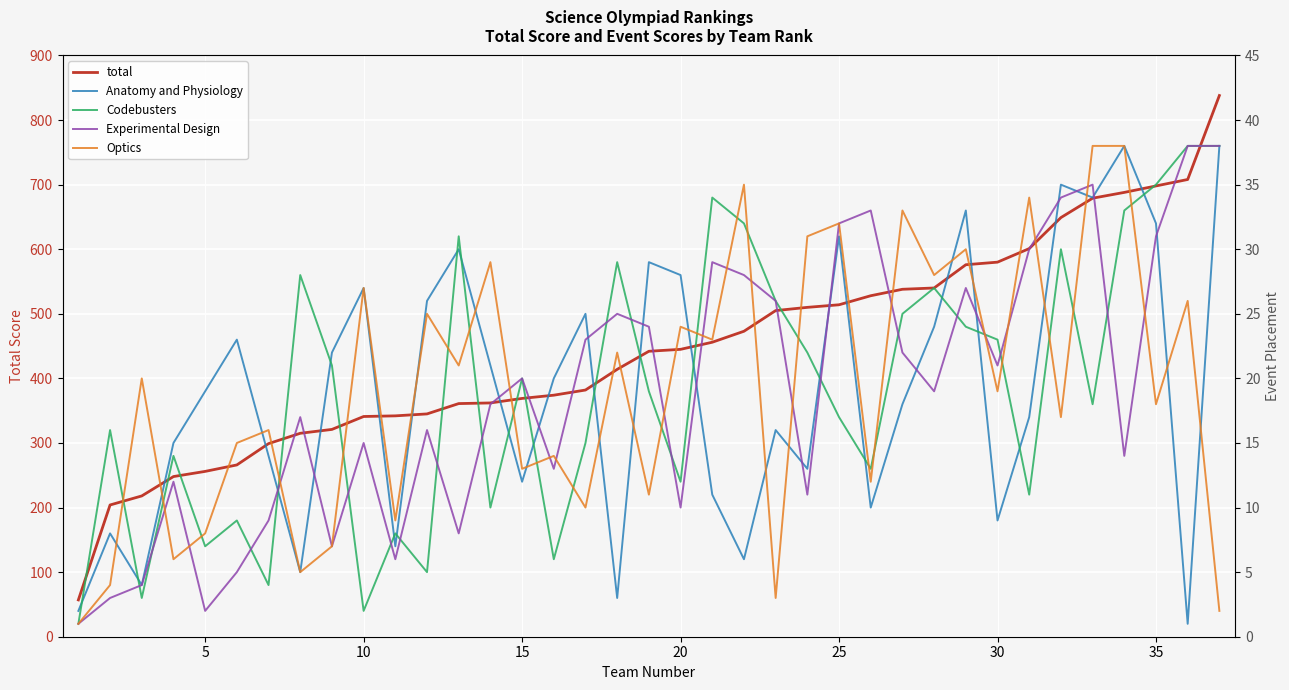

True or false: total and Optics cross at least once.

False